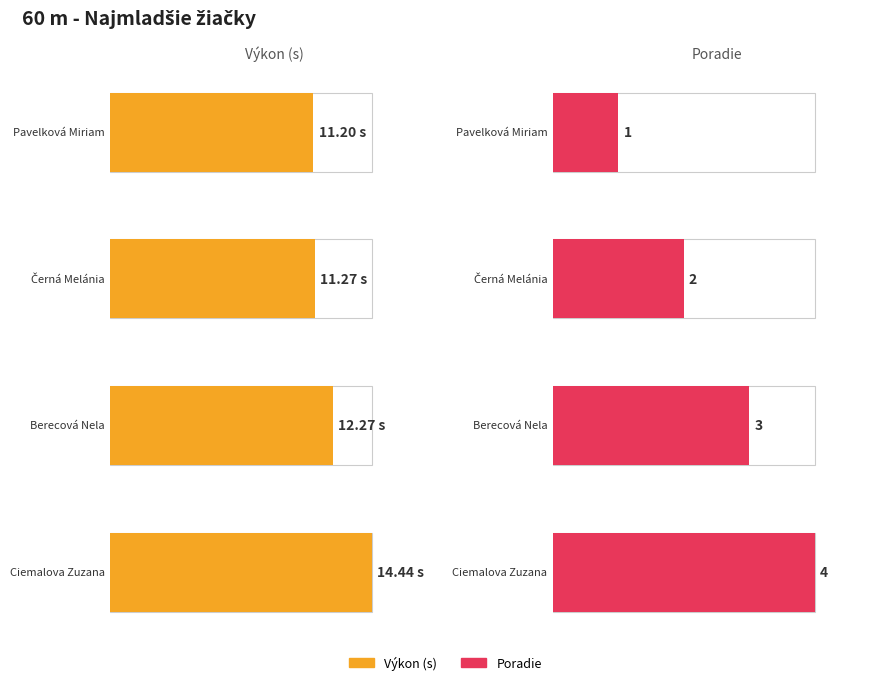

How many groups of bars are there?

4